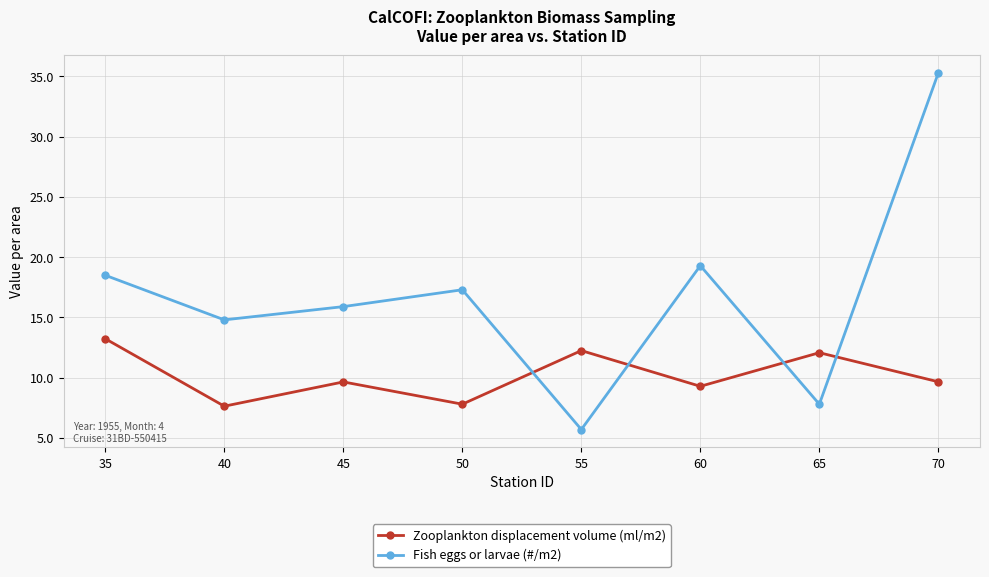

Is this an area chart (filled region under the line)?

No